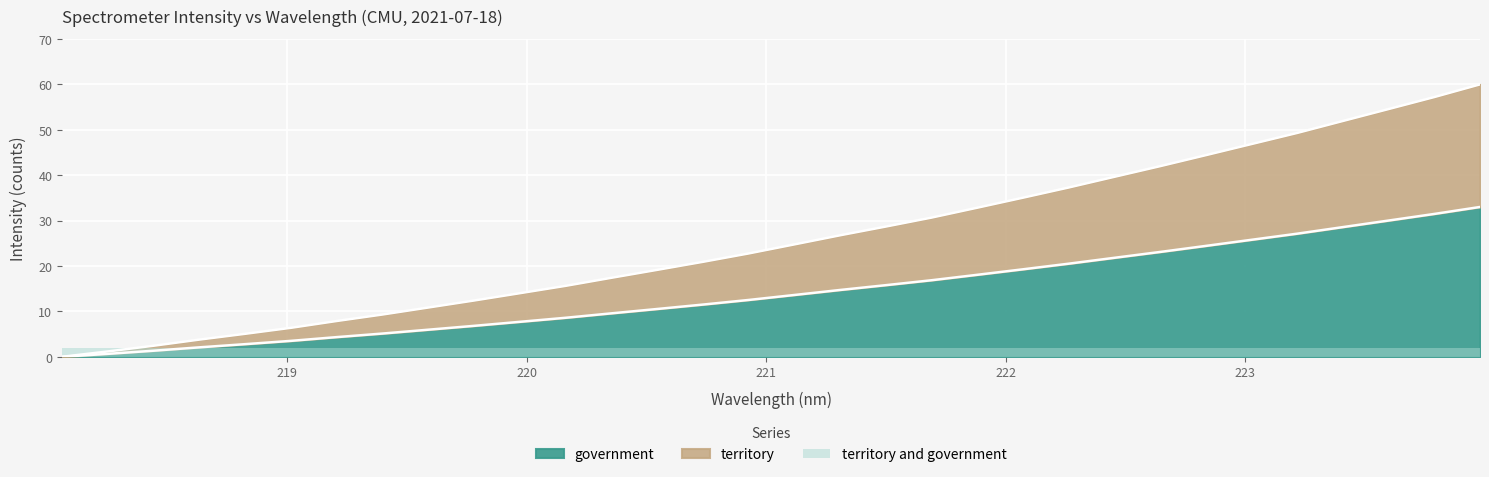

List the labels in order of value, largest first.

223.9802, 223.7895, 223.5987, 223.408, 223.2172, 223.0264, 222.8355, 222.6447, 222.4538, 222.263, 222.0721, 221.8812, 221.6902, 221.4993, 221.3083, 221.1174, 220.9264, 220.7354, 220.5444, 220.3533, 220.1623, 219.9712, 219.7801, 219.589, 219.3979, 219.2067, 219.0156, 218.8244, 218.6332, 218.442, 218.2508, 218.0596